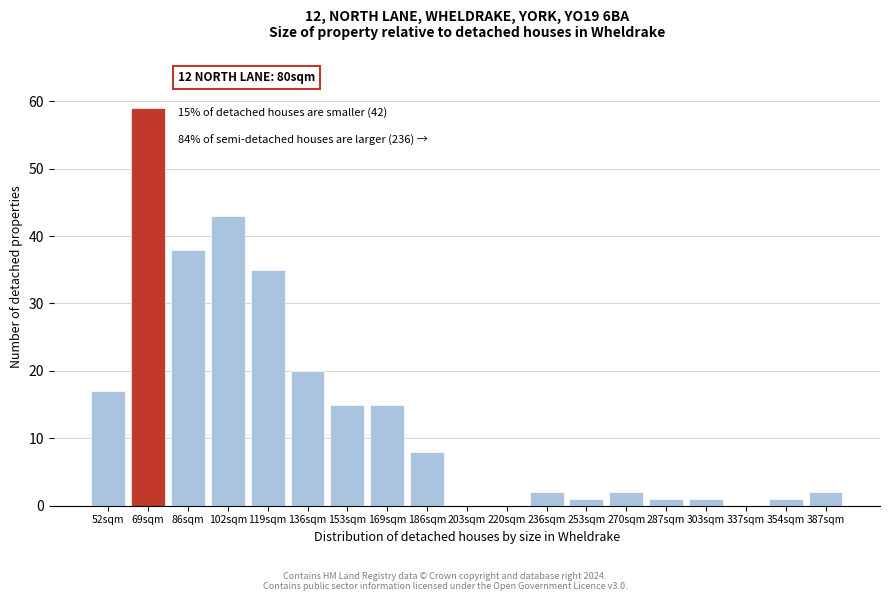

Reading right to left, extract all data points from this chart.

387sqm=2	354sqm=1	337sqm=0	303sqm=1	287sqm=1	270sqm=2	253sqm=1	236sqm=2	220sqm=0	203sqm=0	186sqm=8	169sqm=15	153sqm=15	136sqm=20	119sqm=35	102sqm=43	86sqm=38	69sqm=59	52sqm=17